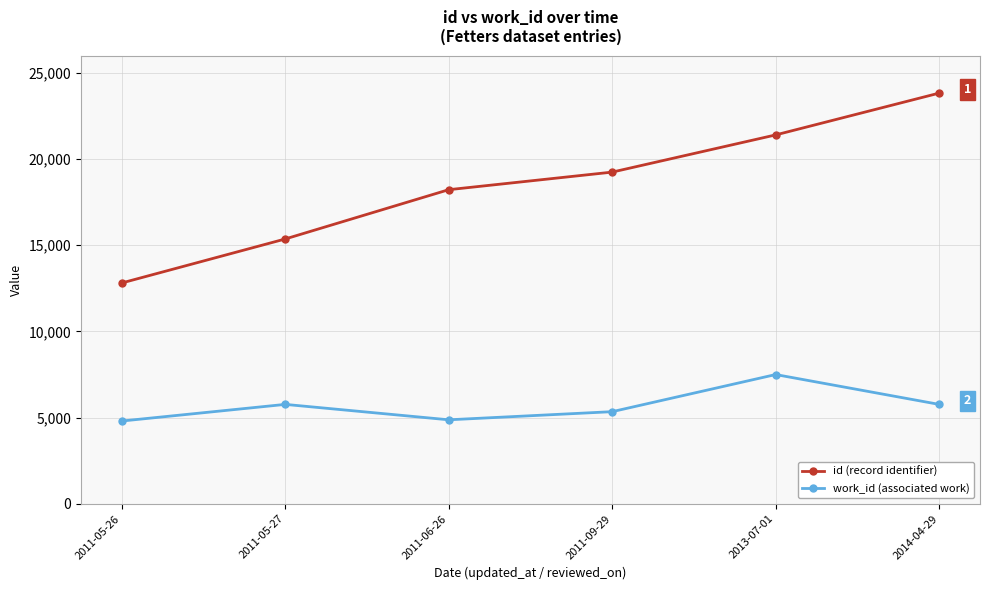

What position from the right is 2011-09-29?

3